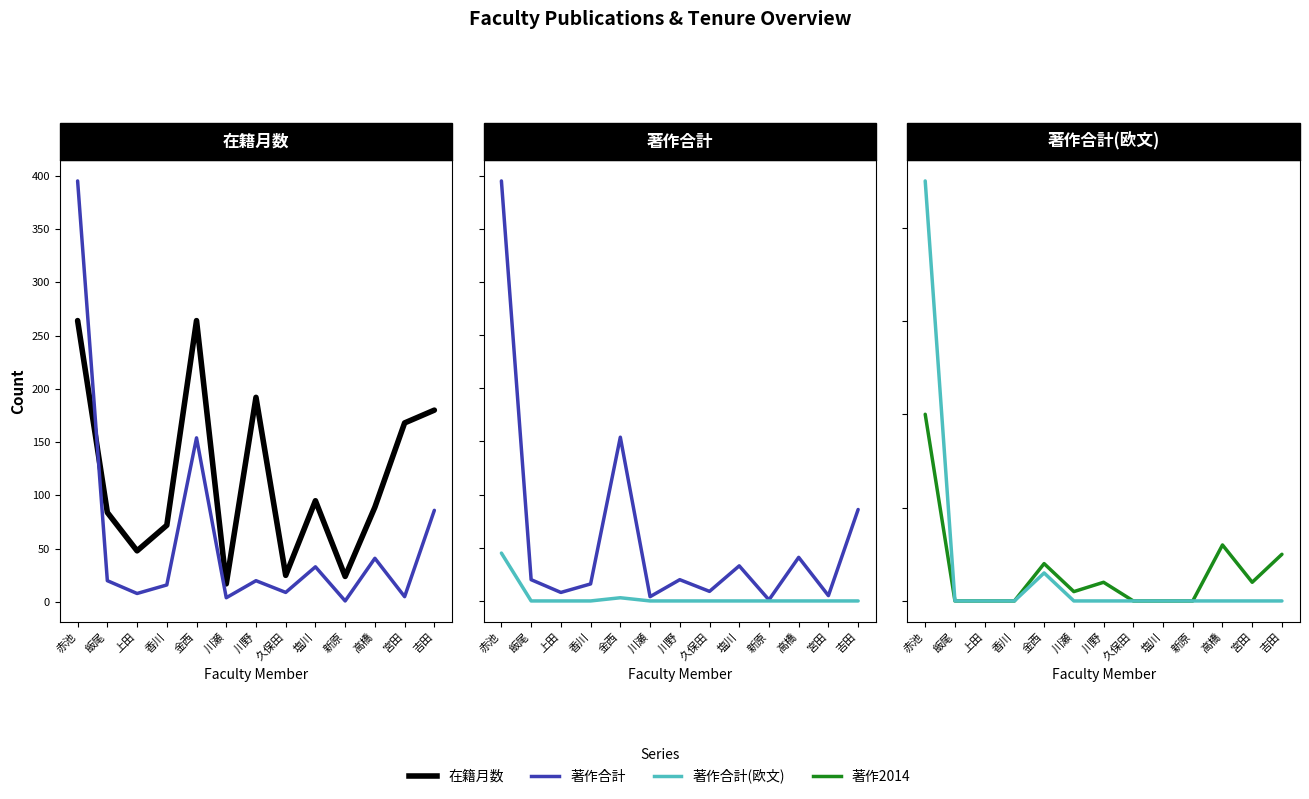

What is the total value across all series at 香川?

88